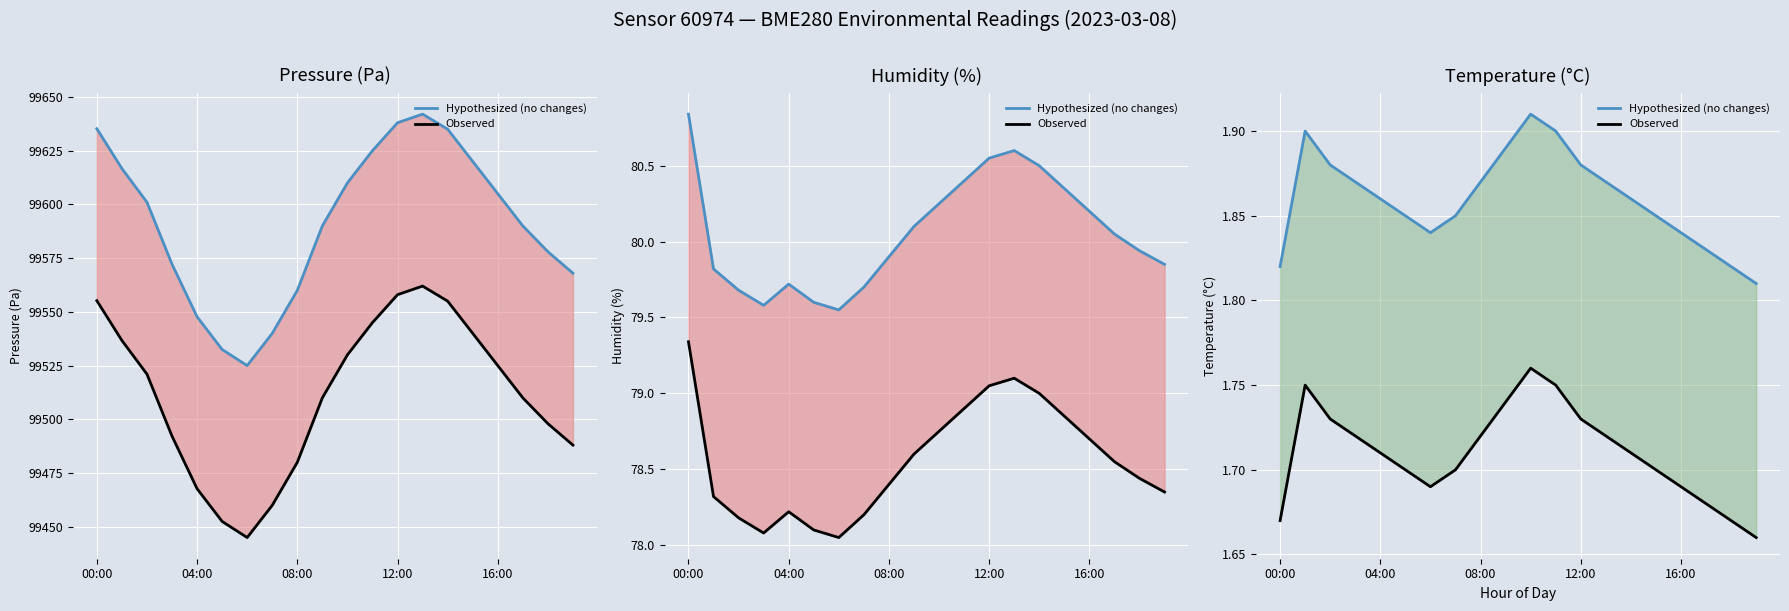

Which category has the highest value across all series?

10